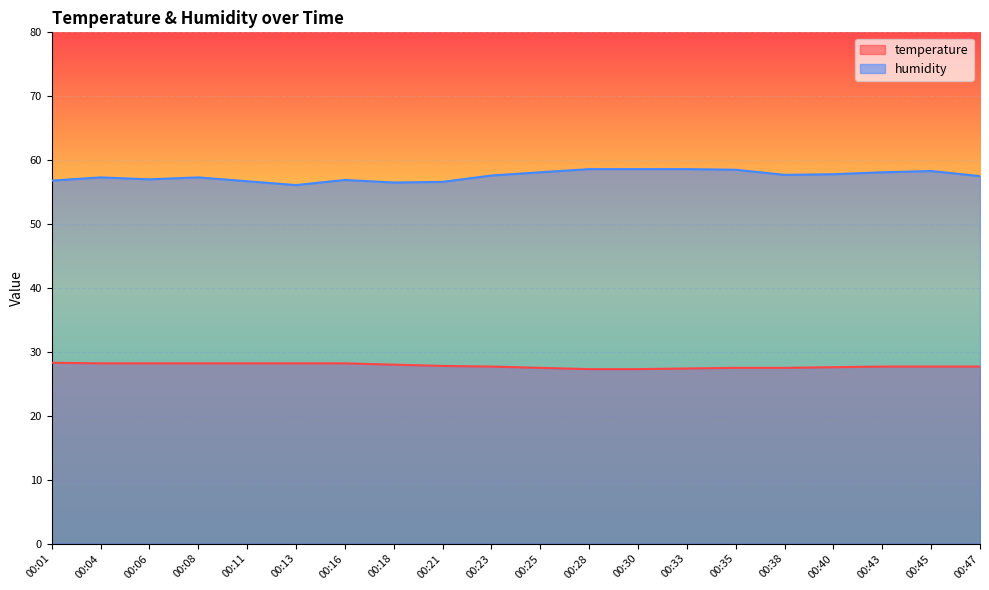

Which series has the largest total across all categories?

humidity